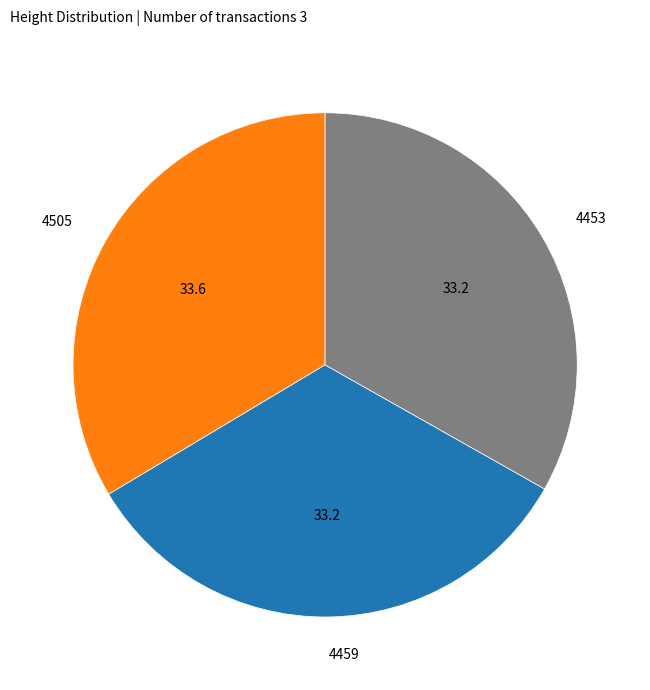

The 4453 slice represents 33% of the pie. True or false?

True